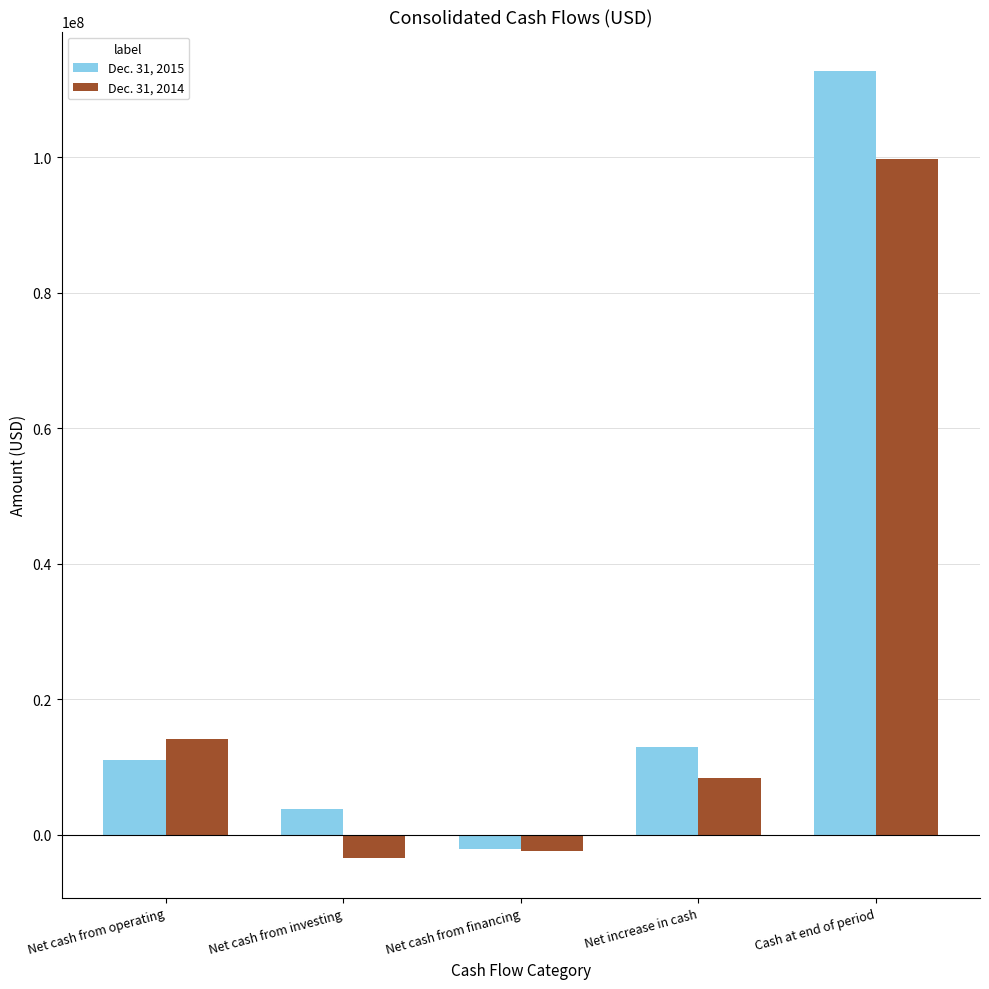

Rank the series by their average value, from lowest to highest.

Dec. 31, 2014, Dec. 31, 2015